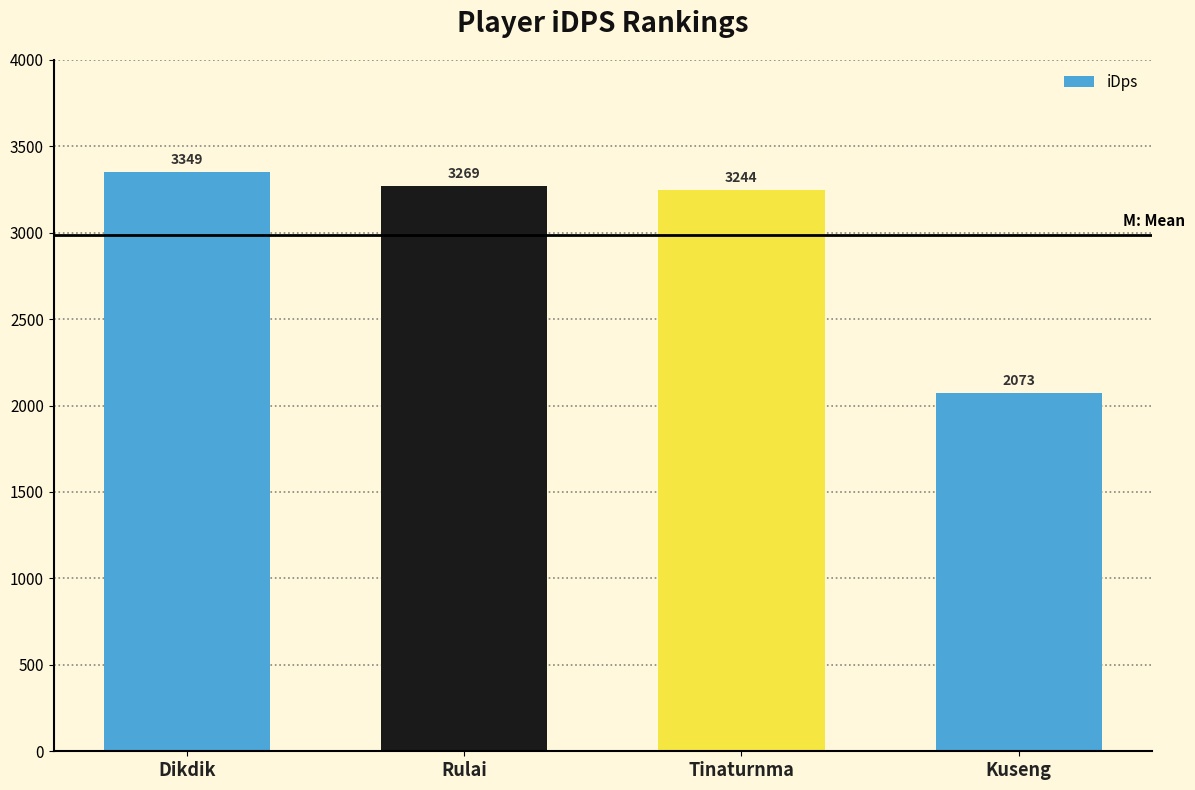

What is the minimum value shown in the chart?

2073.4